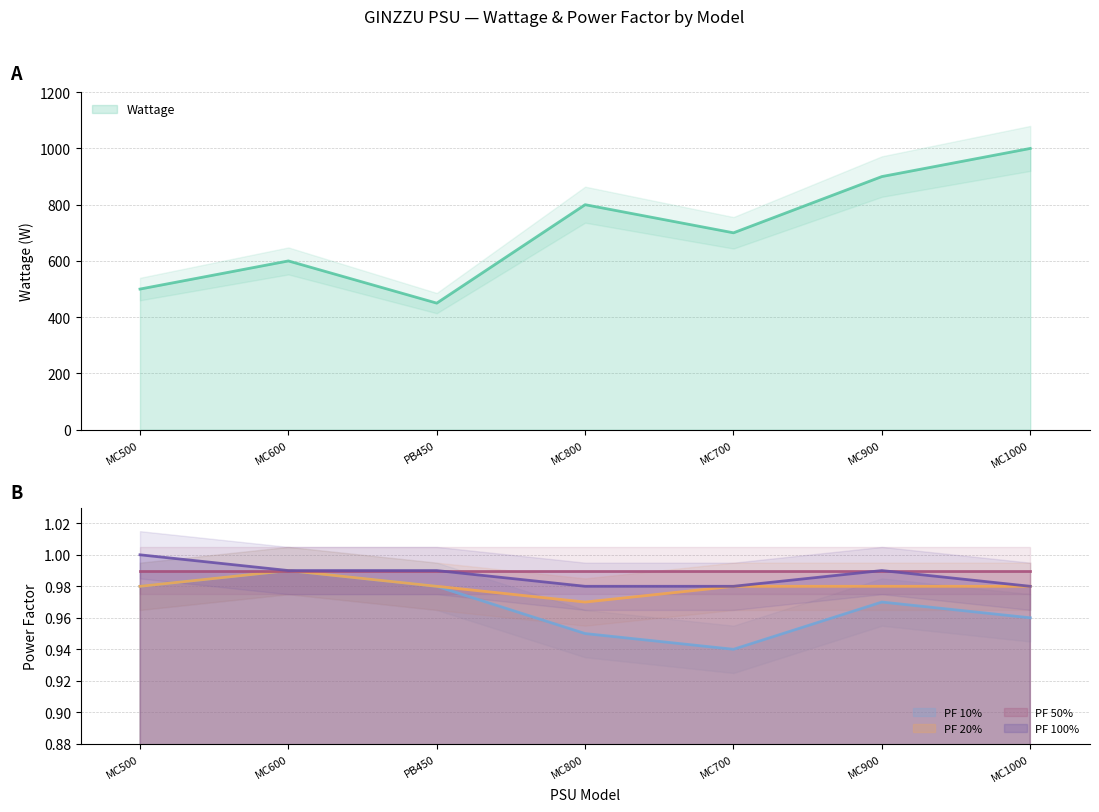

True or false: PF 20% and PF 10% cross at least once.

False